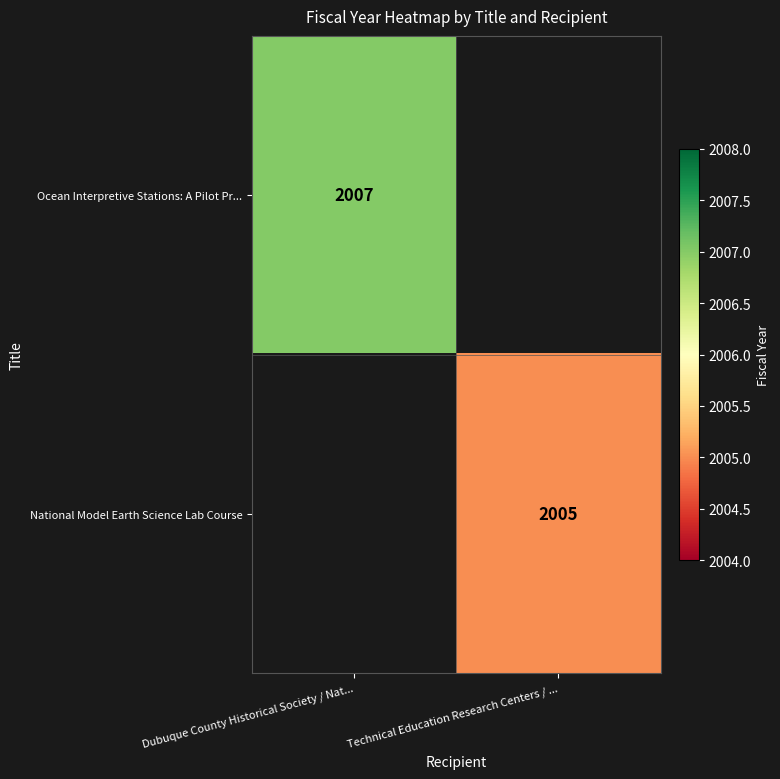

The National Model Earth Science Lab Course series shows 2005 at Technical Education Research Centers / .... True or false?

True